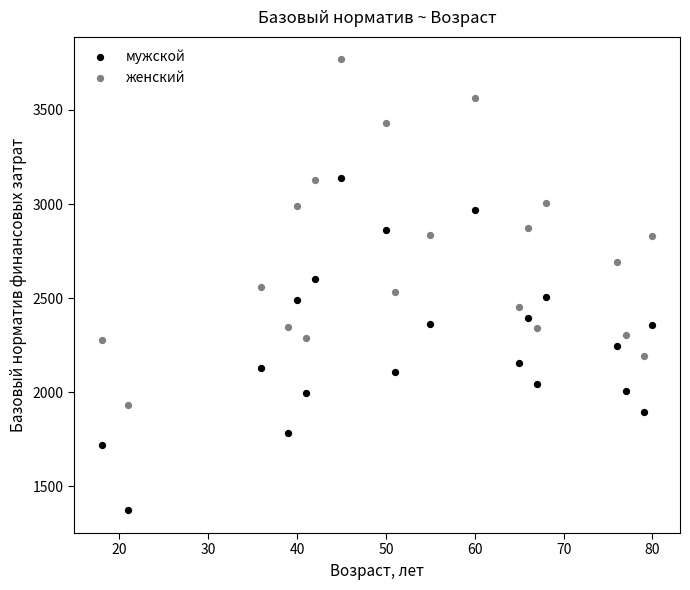

Which series reaches the minimum Y coordinate?

мужской